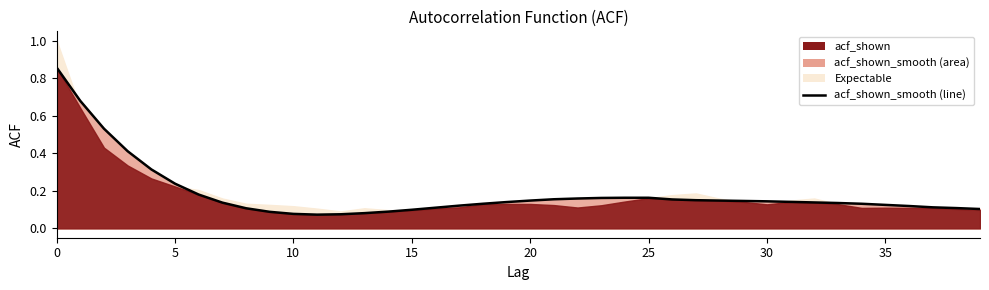

How many interior local valleys (lower than both neighbors) does the data have?

1